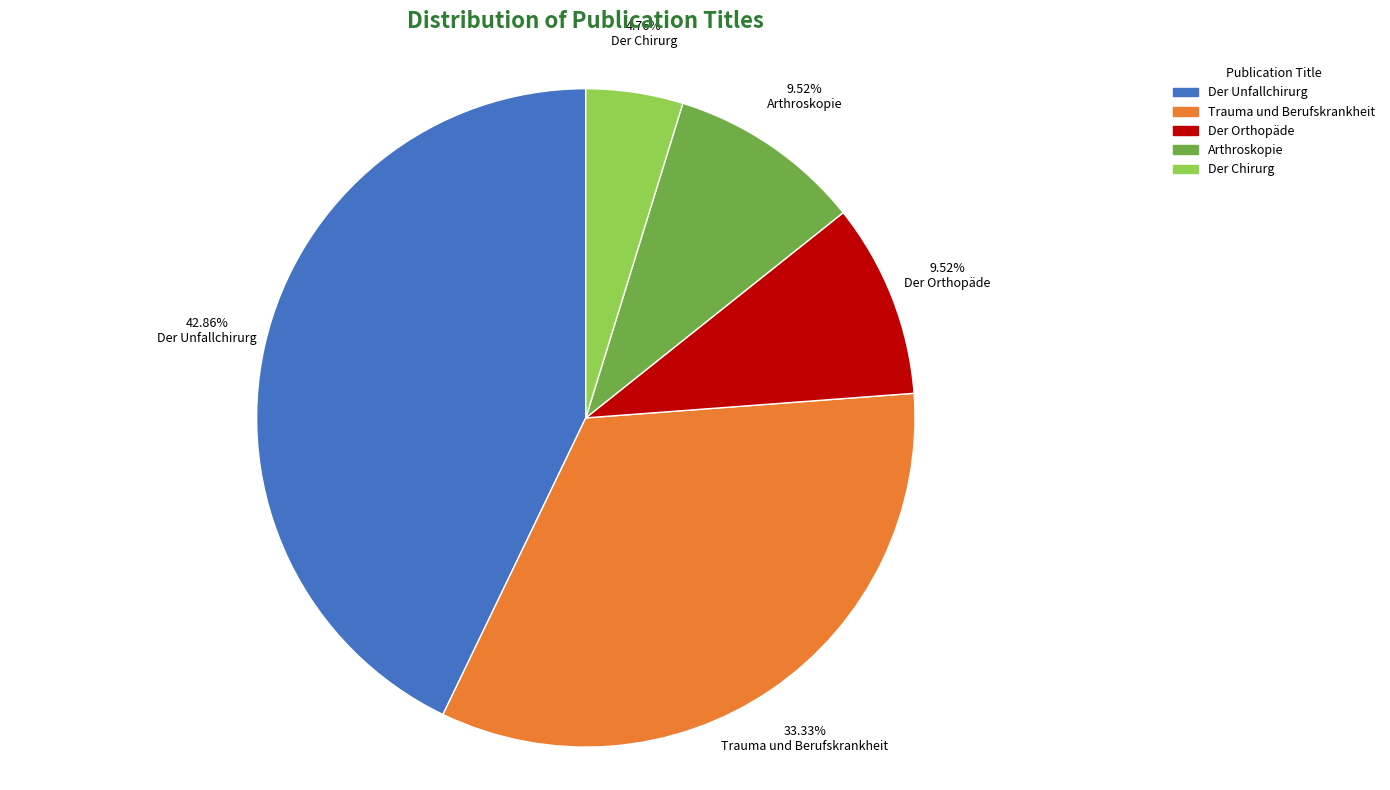

Which slice is the smallest?

Der Chirurg